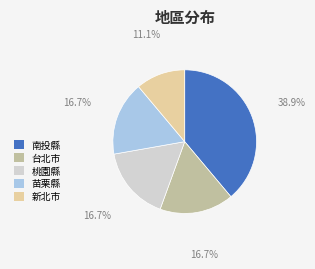

Do 南投縣 and 苗栗縣 together represent more than half of the pie?

Yes